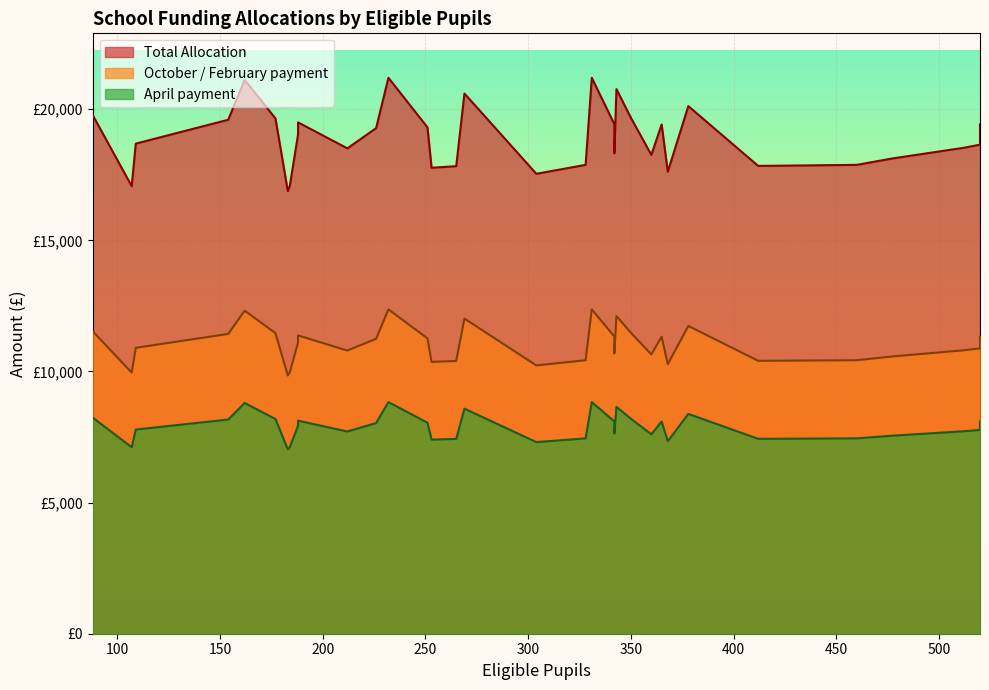

True or false: April payment has more than 2 points higher than both neighbors.

True